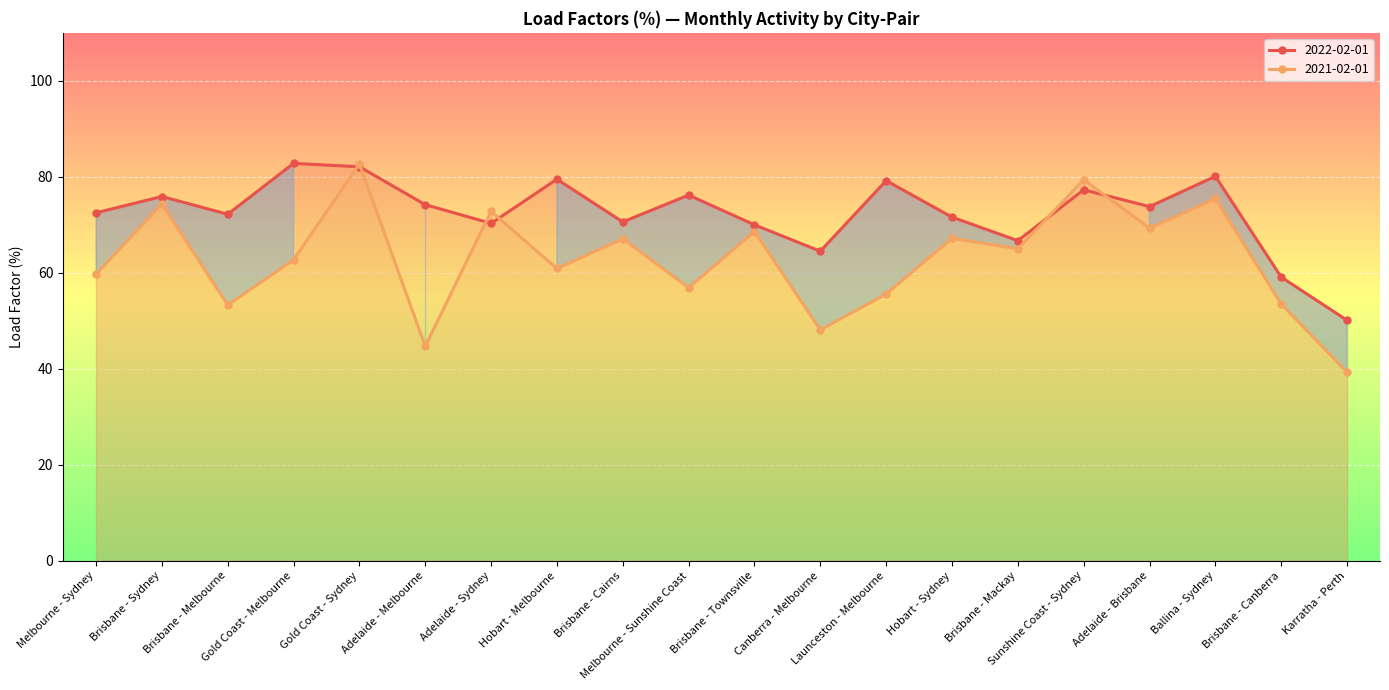

What are all the series names shown in the legend?

2022-02-01, 2021-02-01